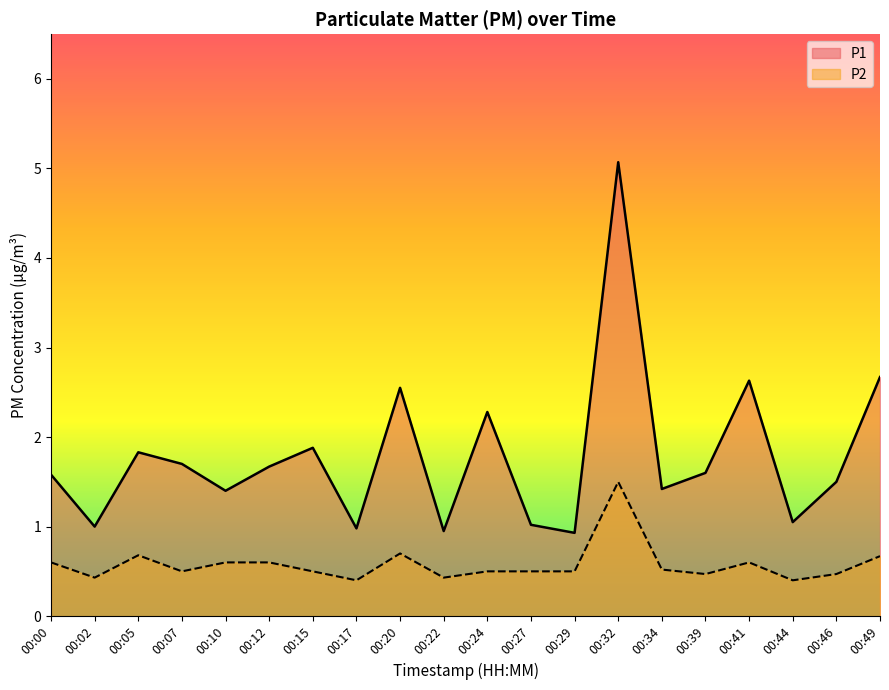

True or false: P1 and P2 cross at least once.

False